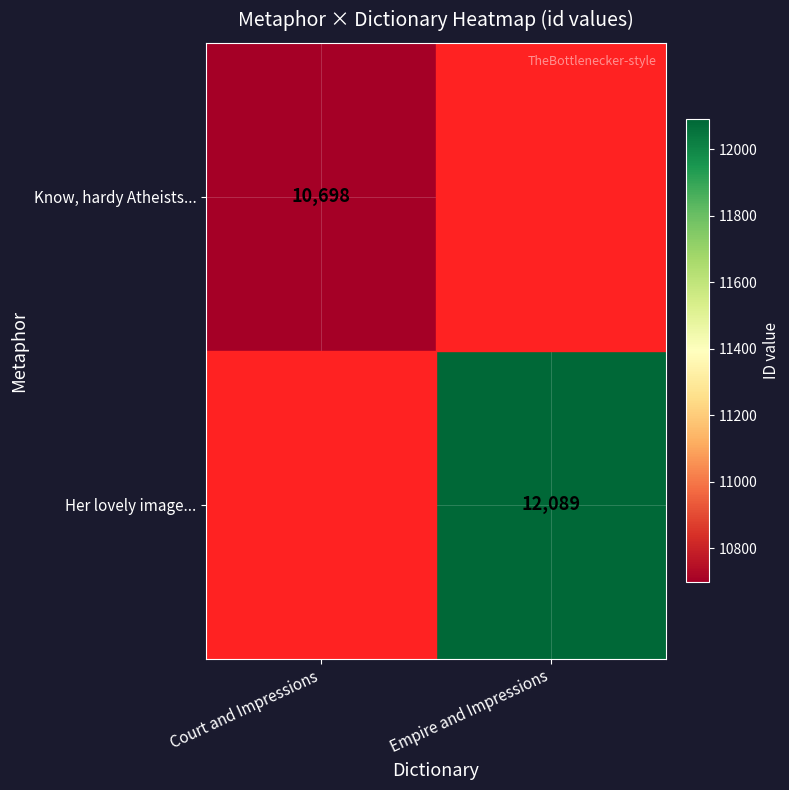

True or false: Her lovely image... has a value of 16428 at Empire and Impressions.

False